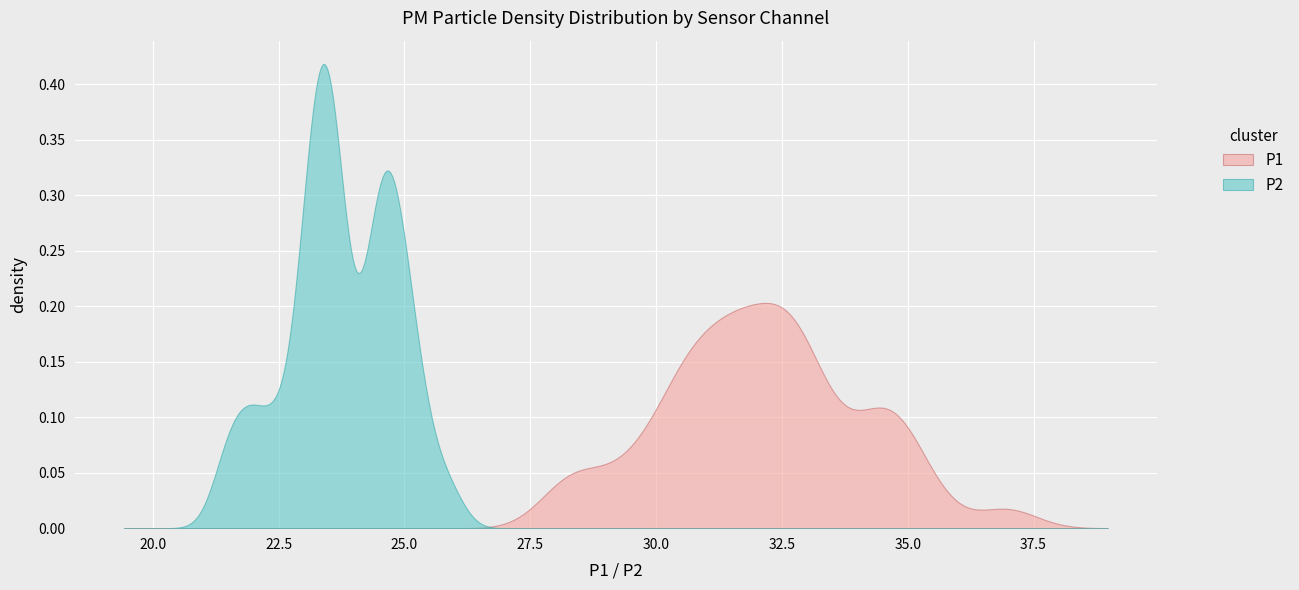

At 13, list the series in order from smallest to largest.

P2, P1